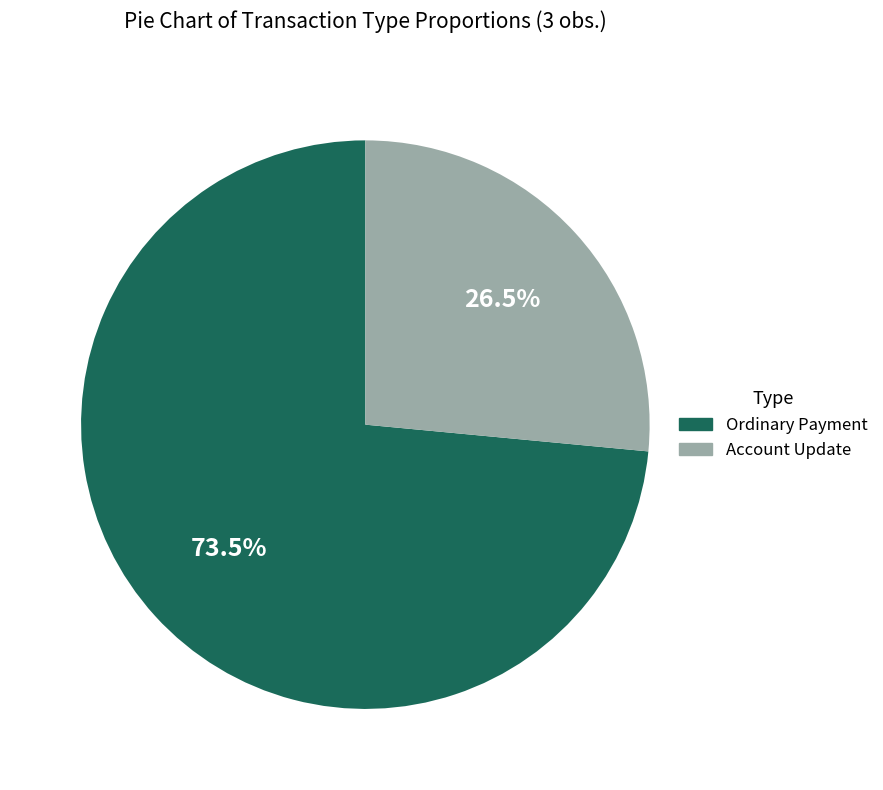

Rank the categories by value from lowest to highest.

Account Update, Ordinary Payment